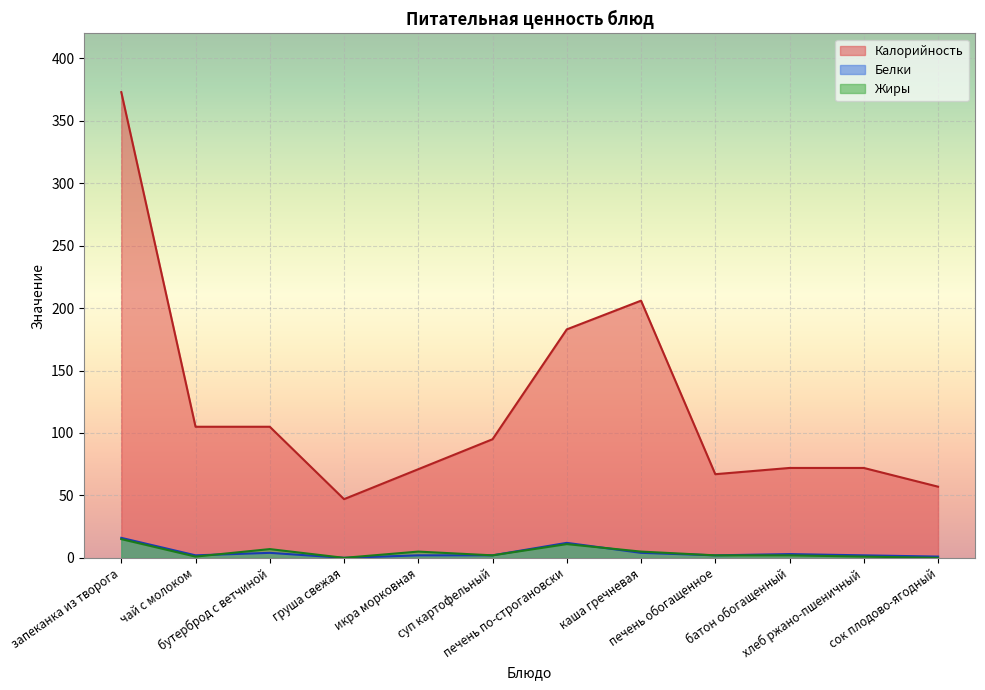

What is the difference between the Белки values at печень по-строгановски and печень обогащенное?

10